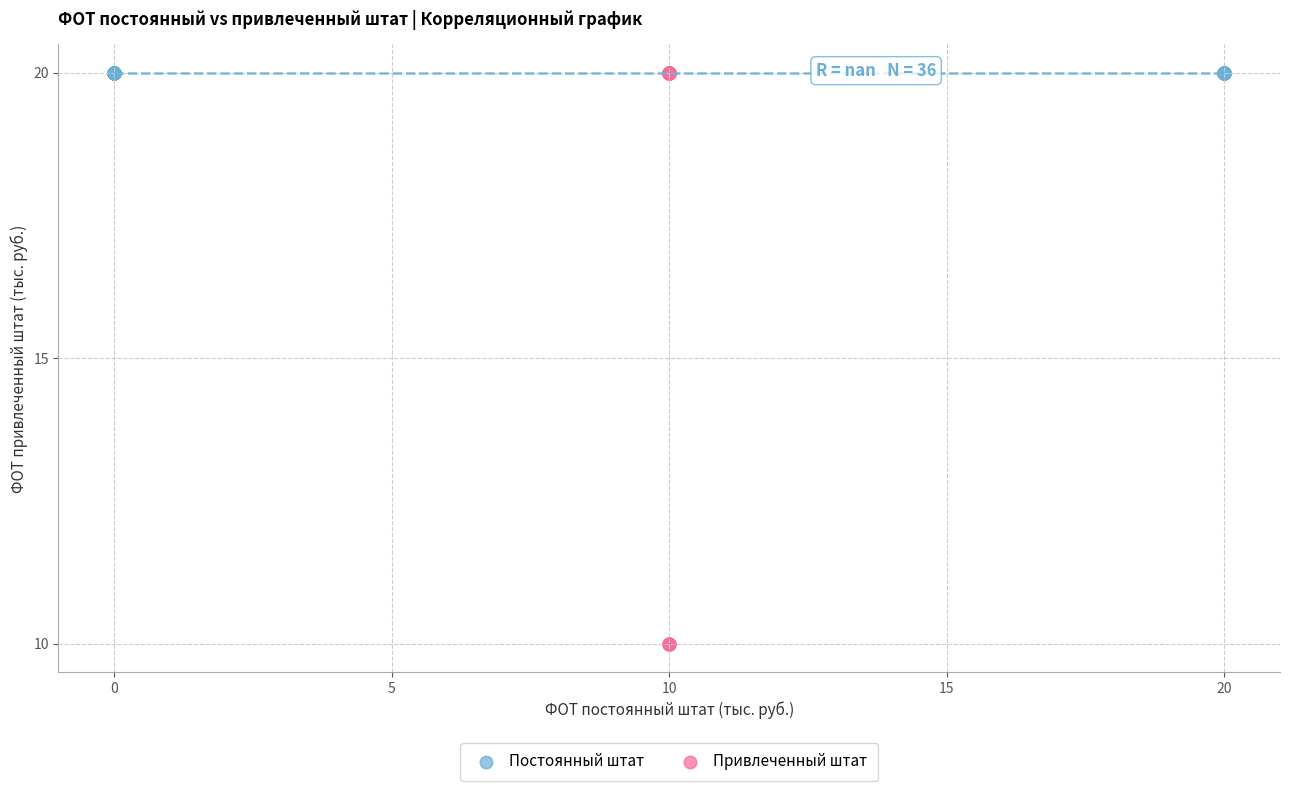

Which series reaches the minimum Y coordinate?

Привлеченный штат